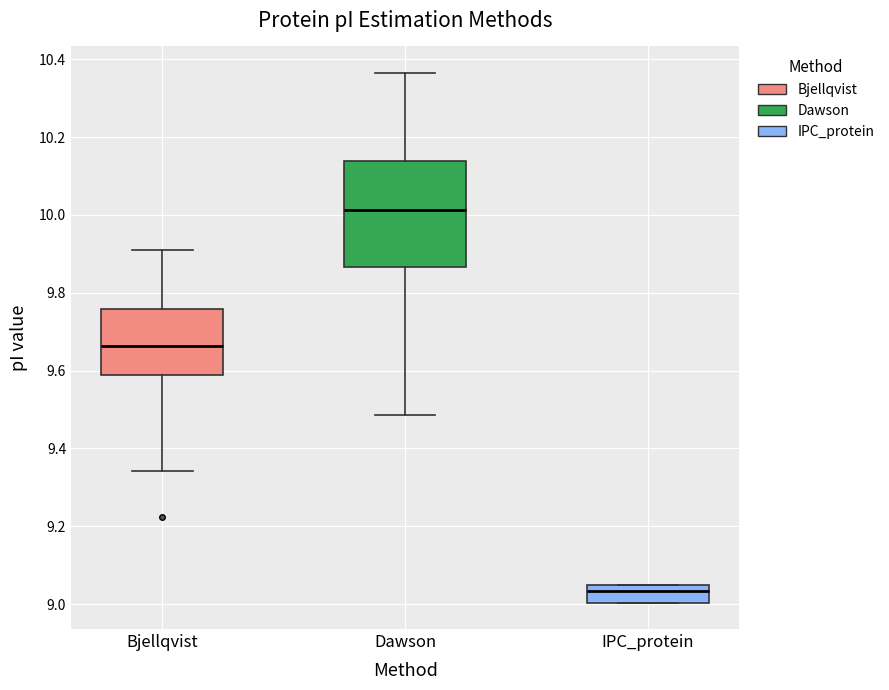

Where does the median line of the box for Bjellqvist sit on the y-axis? The values are not printed on the chart, so give them approximately, as read against the axis.

9.66